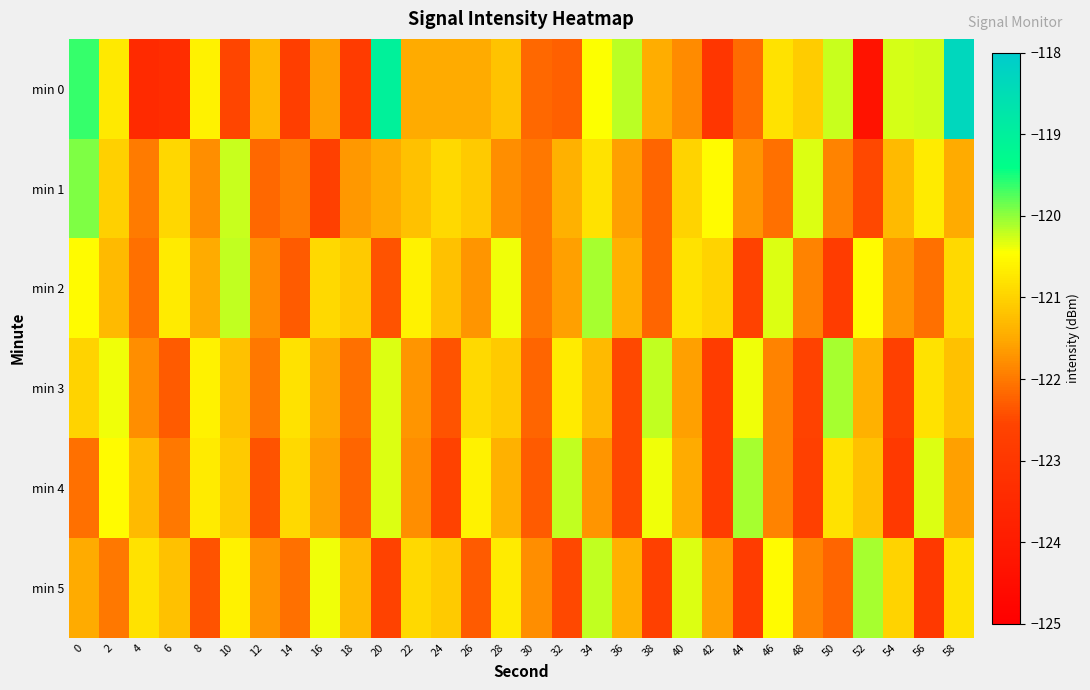

Rank the series at 30 from highest to lowest value.

min 5, min 1, min 2, min 0, min 3, min 4